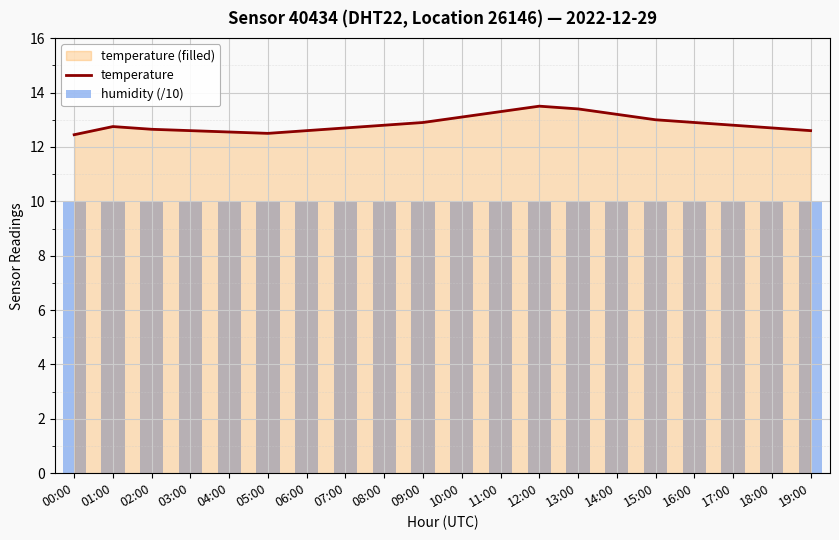

The value of temperature at 06:00 is 12.6. True or false?

True